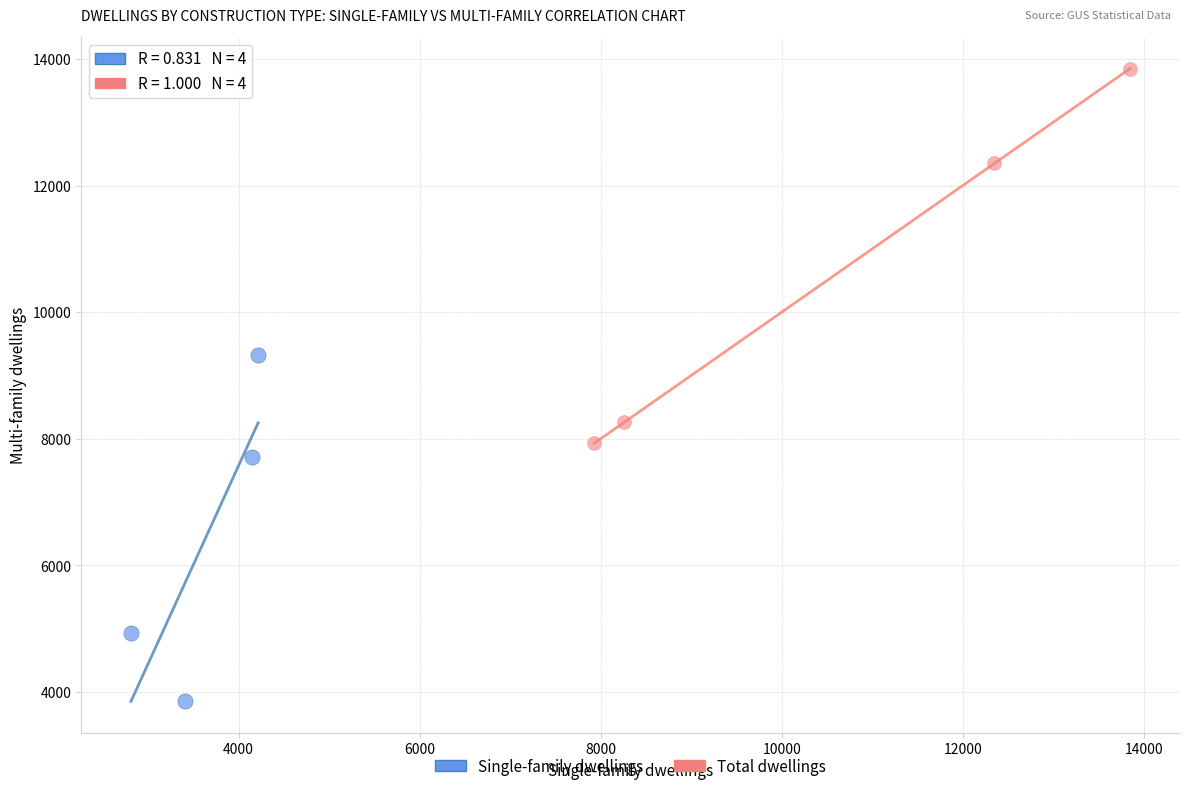

Which series contains the lowest Y value?

Single-family dwellings